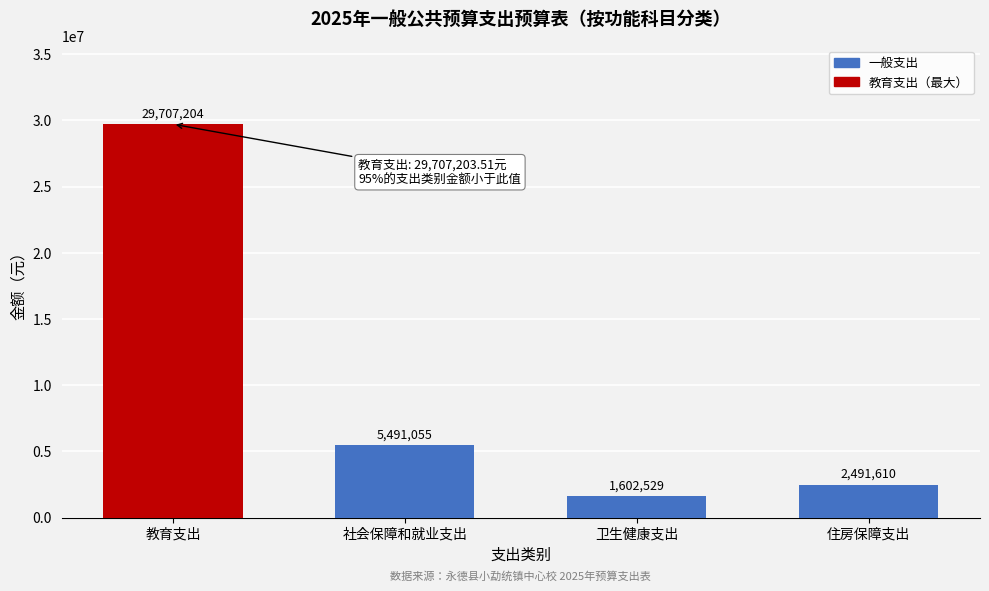

Rank the categories by value from lowest to highest.

卫生健康支出, 住房保障支出, 社会保障和就业支出, 教育支出